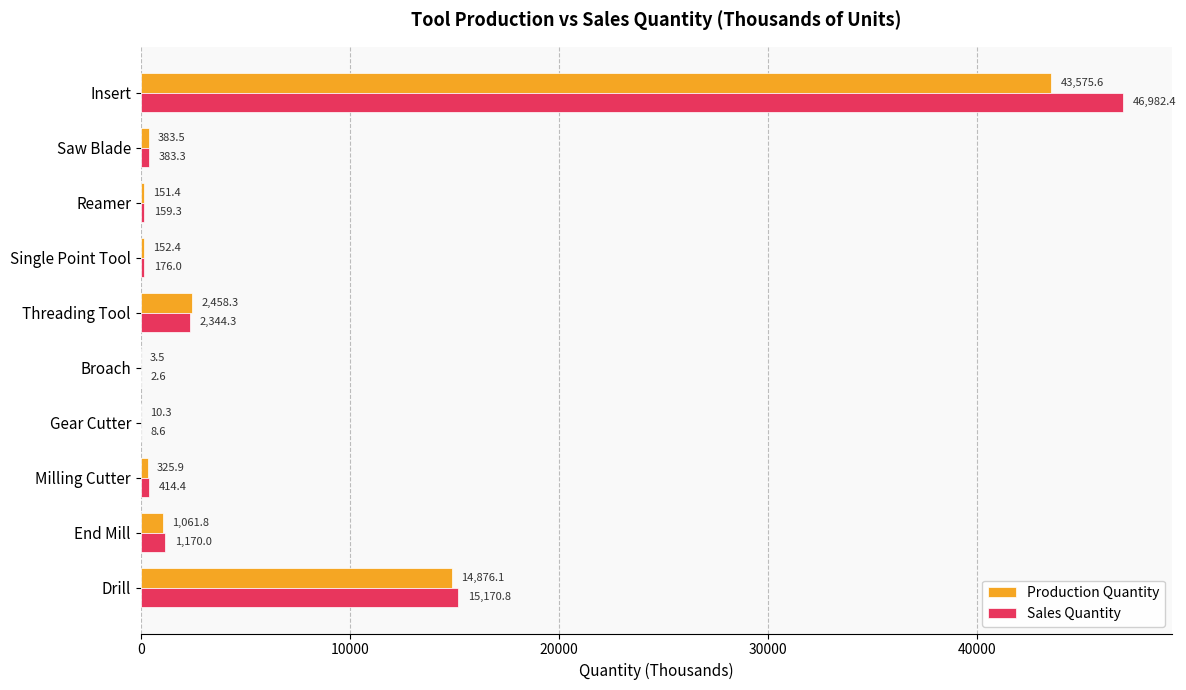

Read the Production Quantity value at Single Point Tool.

152.4